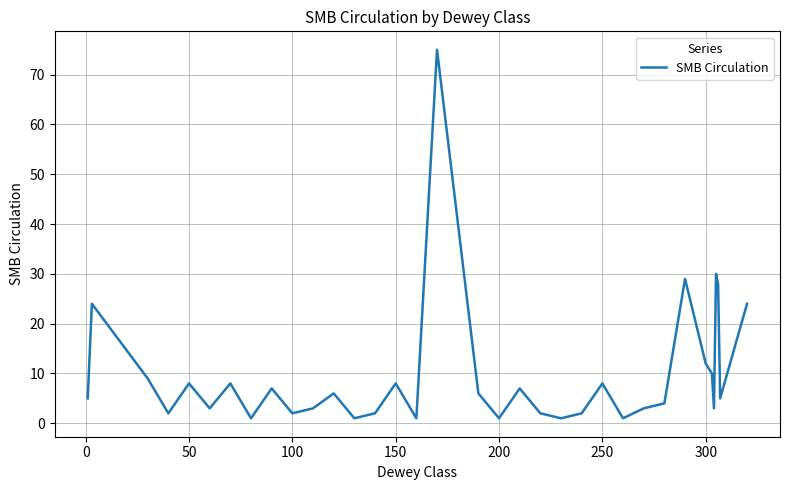

What is the greatest value displayed?

75